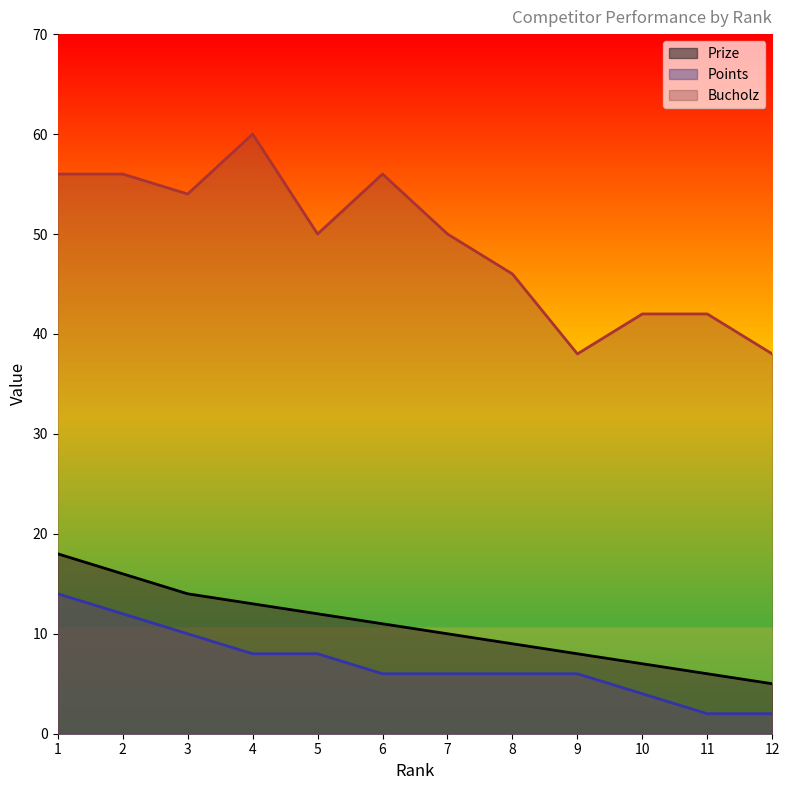

Which category has the highest value in the Prize series?

1